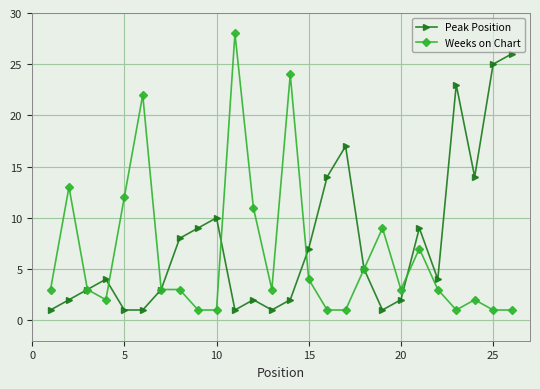

Count the number of data series in this chart.

2